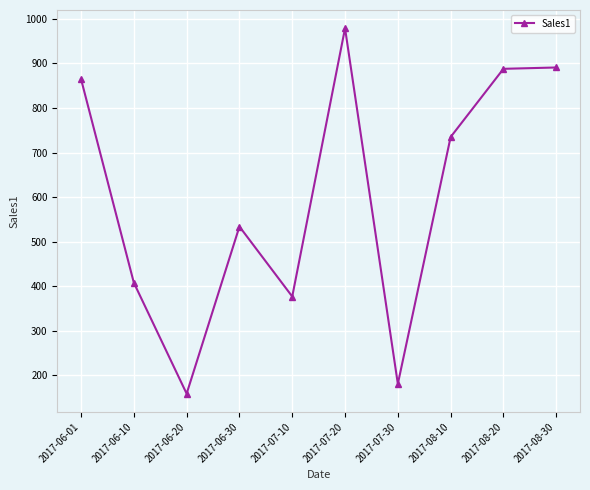

Which has a higher value, 2017-06-10 or 2017-06-20?

2017-06-10